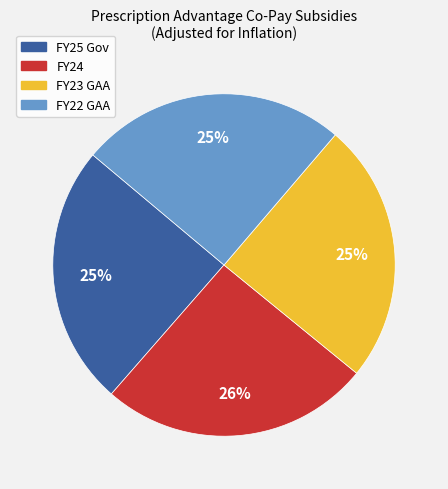

Count the number of slices in the pie.

4